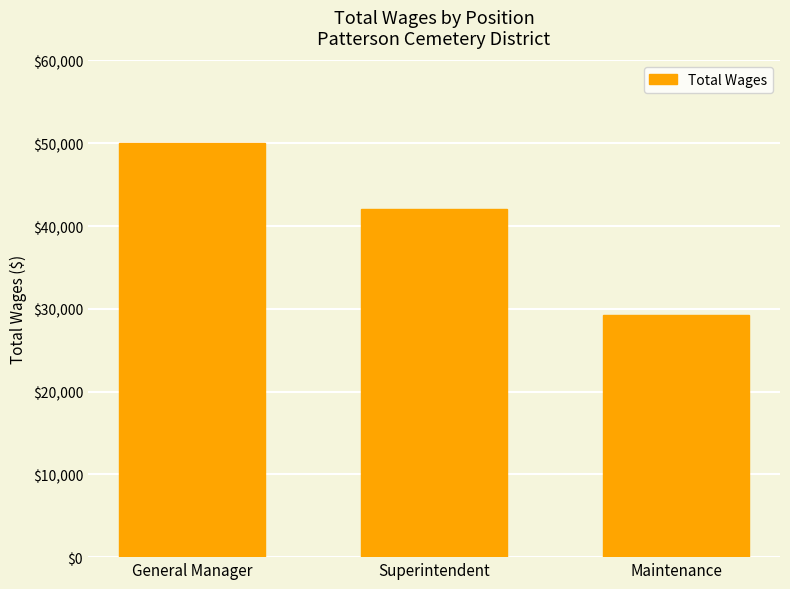

List the labels in order of value, largest first.

General Manager, Superintendent, Maintenance